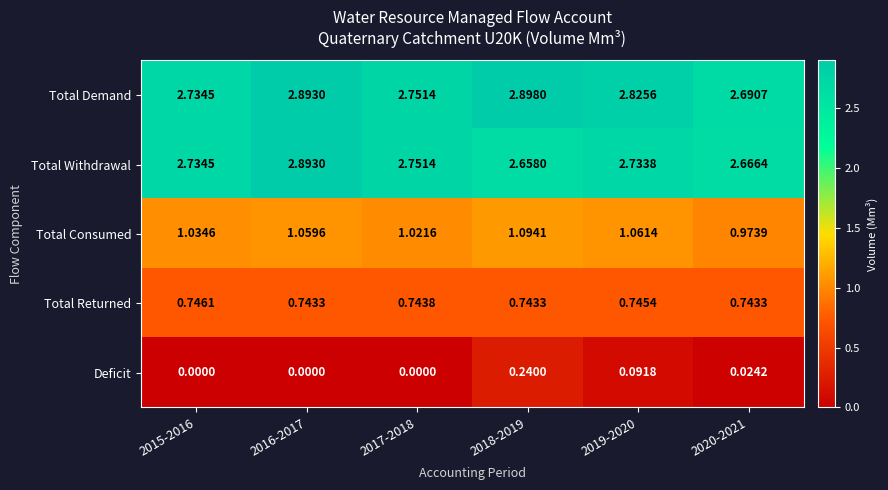

What is the difference between the highest and lowest values at 2016-2017?

2.9